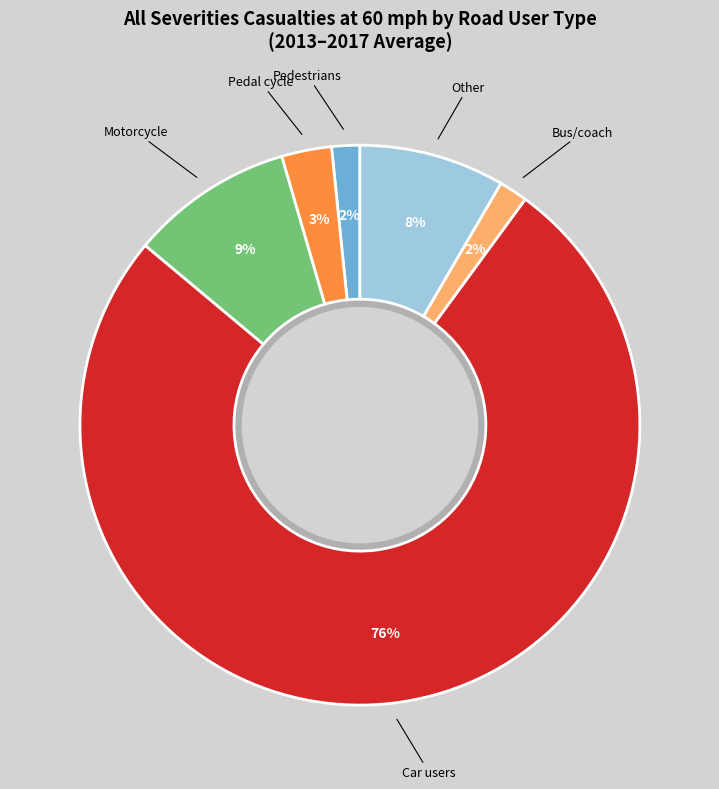

Which slice is the largest?

Car users